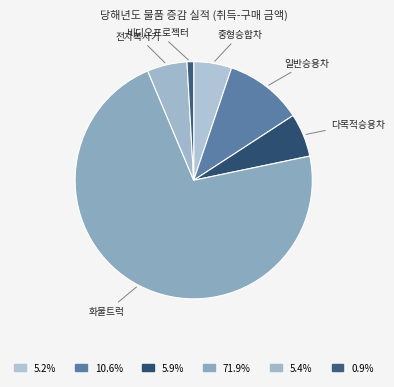

How many segments does this pie chart have?

6